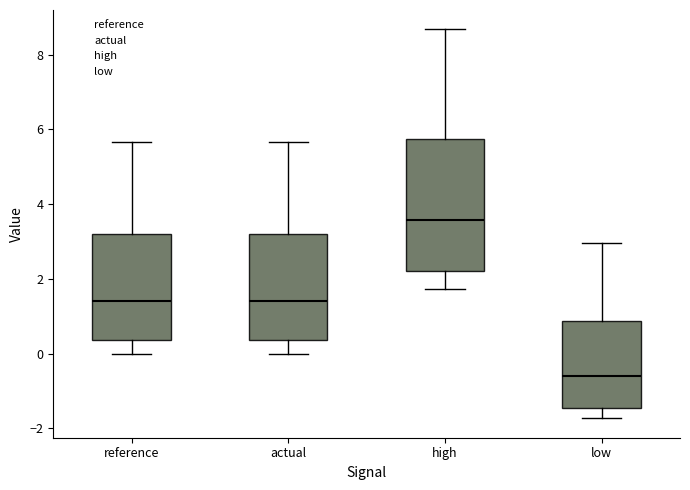

Reading left to right, transcribe this box plot: for each box, give where its median line is, the range the box spans, and where its two whiskers end, as read against the y-axis. The values are not printed on the chart, so give them approximately, as read against the axis.

reference: median 1.4, box 0.4 to 3.2, whiskers 0.0 to 5.6
actual: median 1.4, box 0.4 to 3.2, whiskers 0.0 to 5.6
high: median 3.6, box 2.2 to 5.8, whiskers 1.8 to 8.6
low: median -0.6, box -1.4 to 0.8, whiskers -1.8 to 3.0